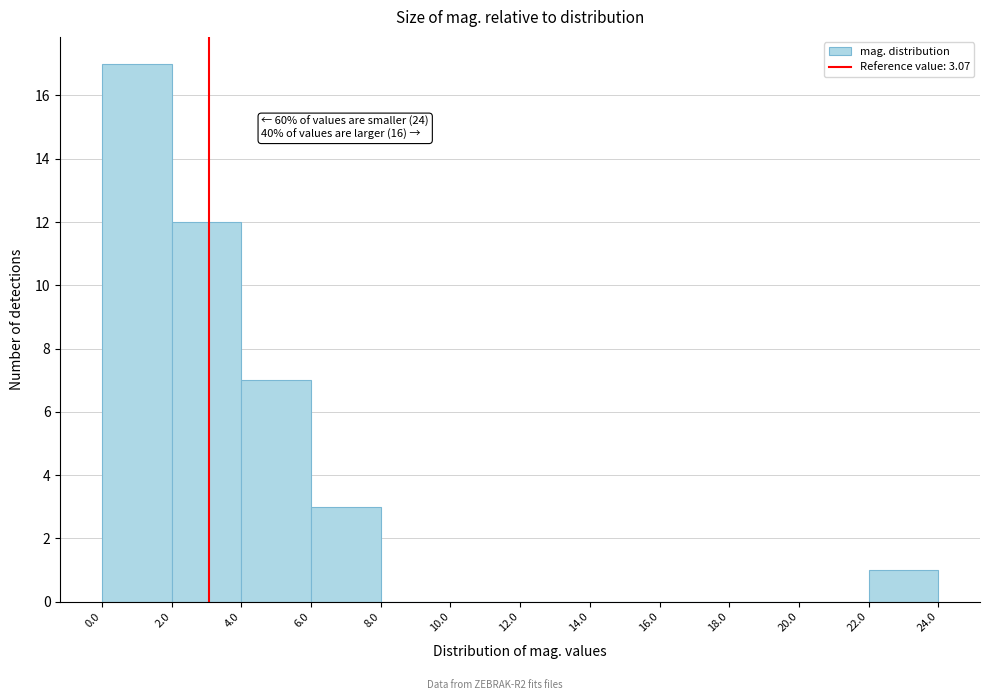

Which range on the x-axis has the tallest bar?

0.0 to 2.0